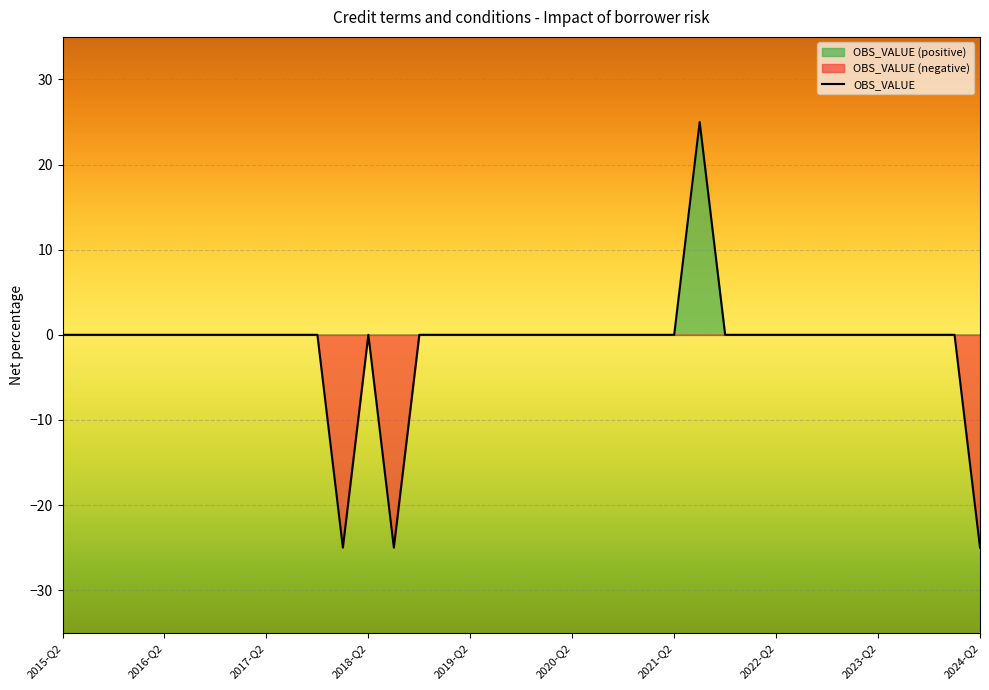

What is the minimum value for OBS_VALUE?

-25